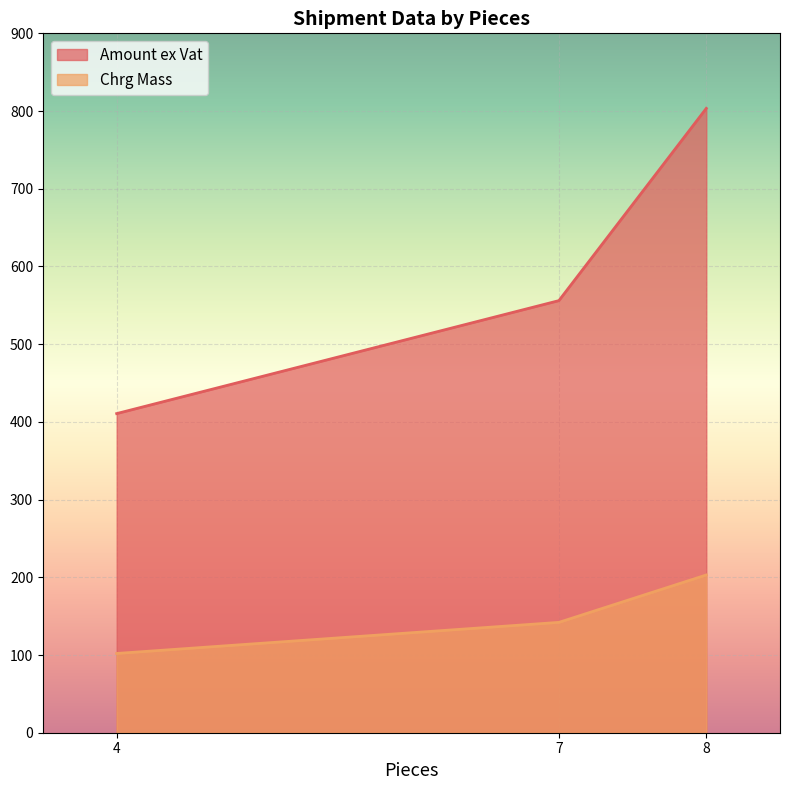

What is the spread (max minus min) of values at 7?

414.0